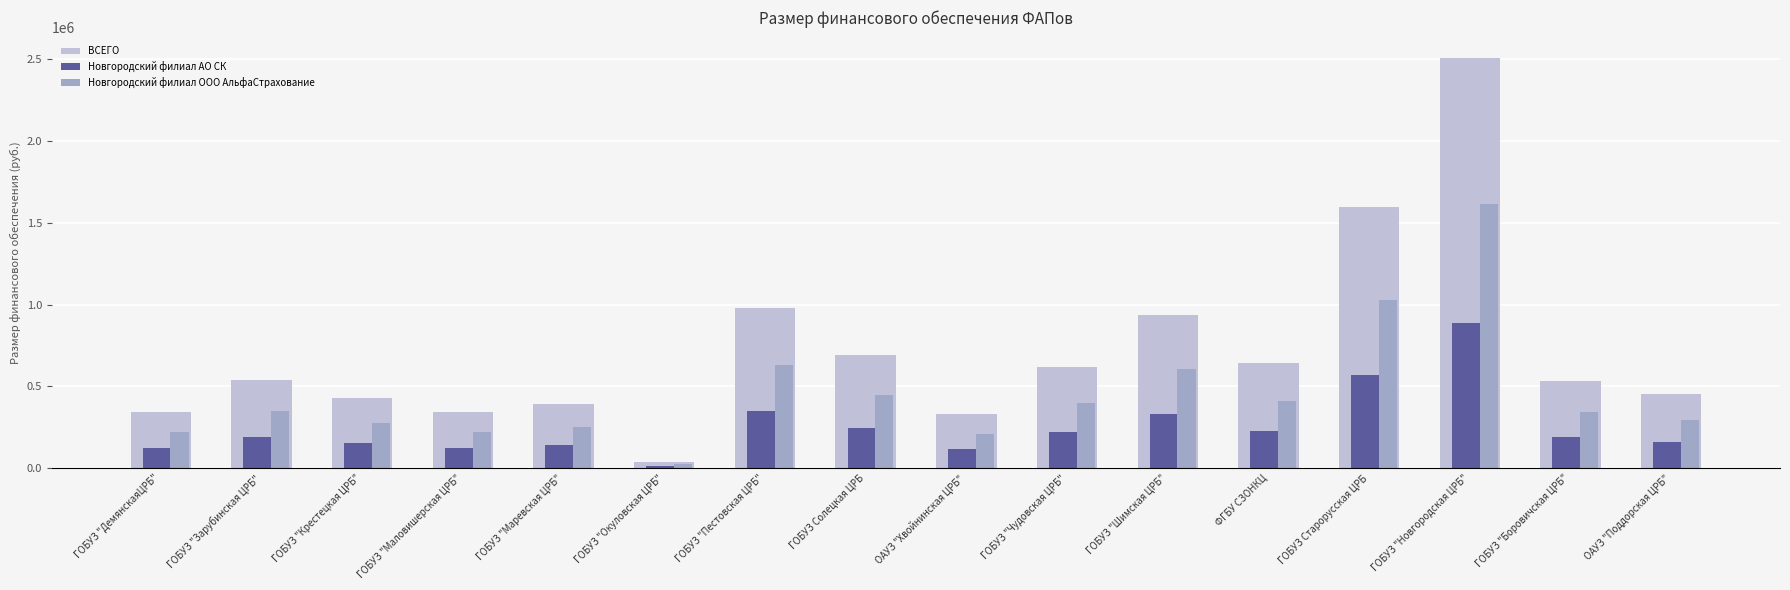

What is the difference between the maximum and minimum values in the Новгородский филиал ООО АльфаСтрахование series?

1593563